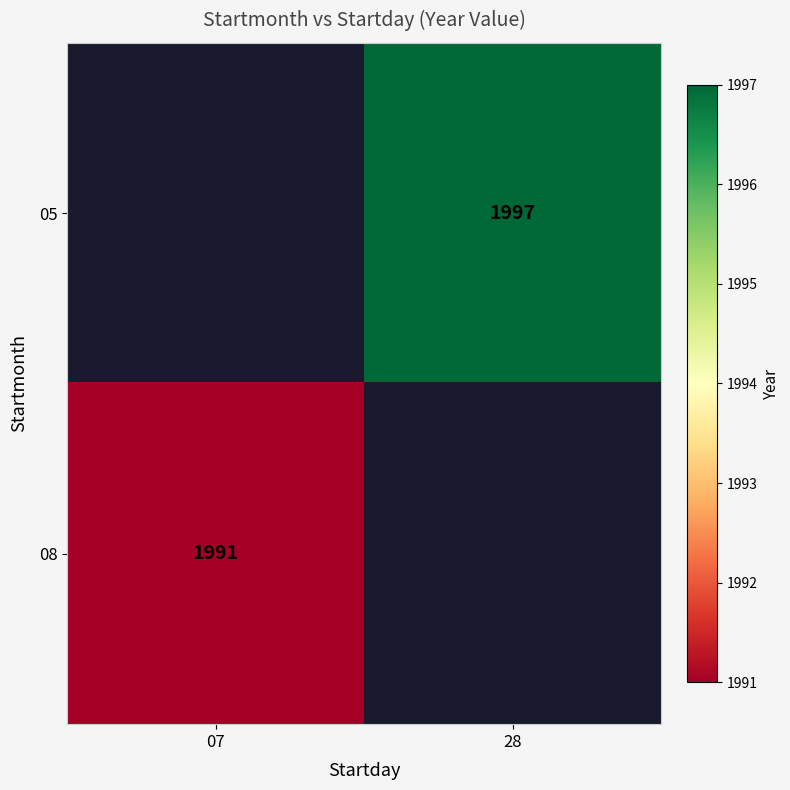

True or false: 05 has a value of 1997 at 28.

True